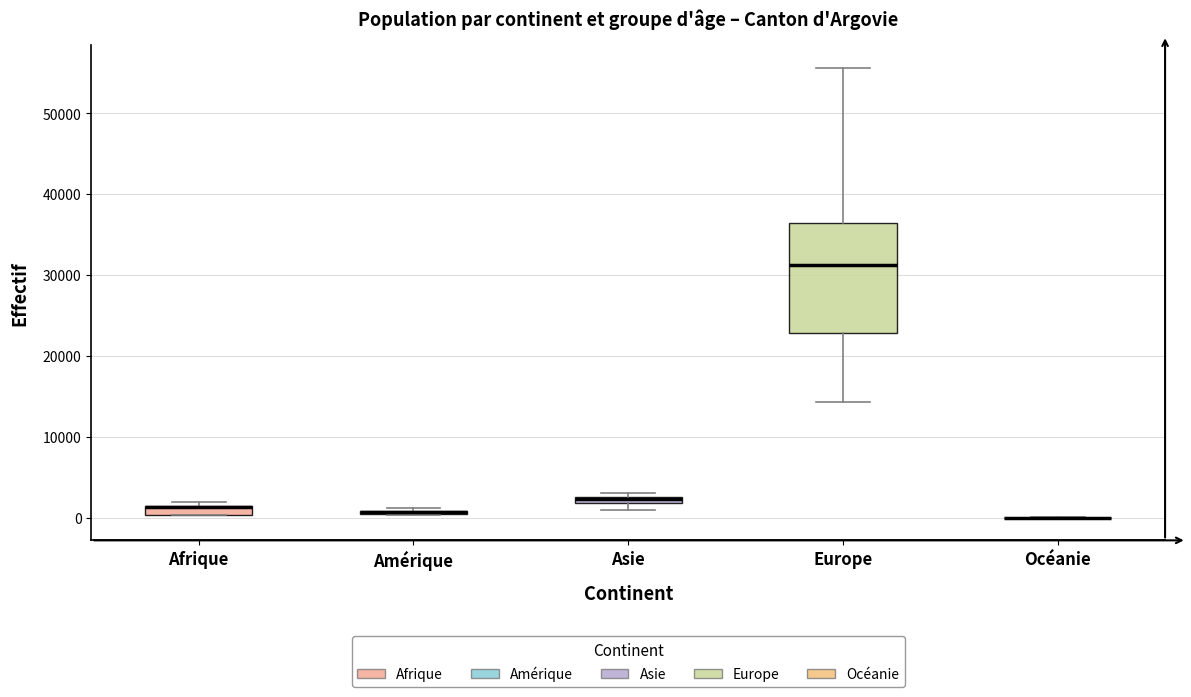

Which box is the tallest, from its lower edge to its upper edge?

Europe